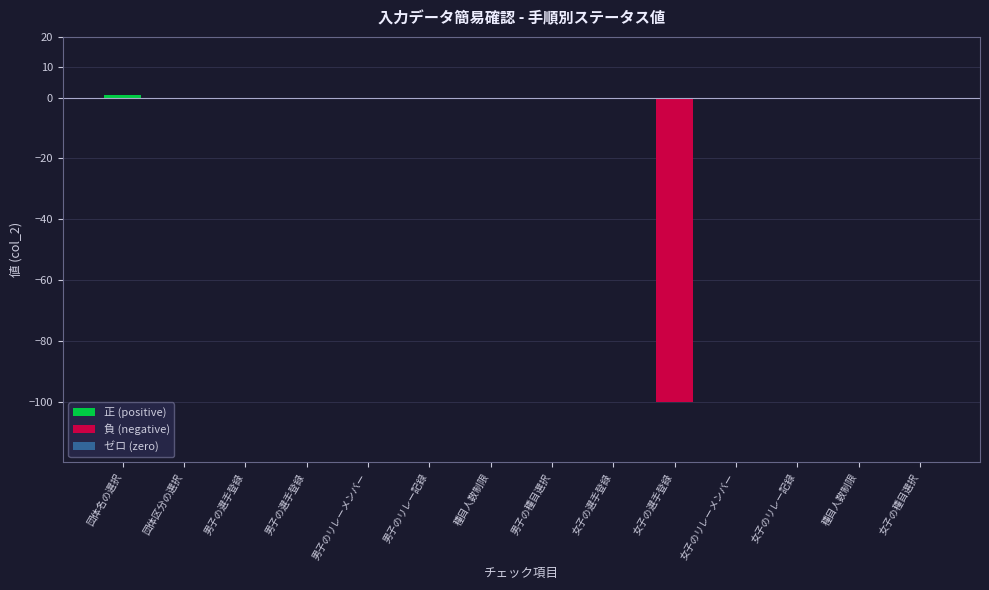

What is the change in value from 団体名の選択 to 女子の選手登録?

-100